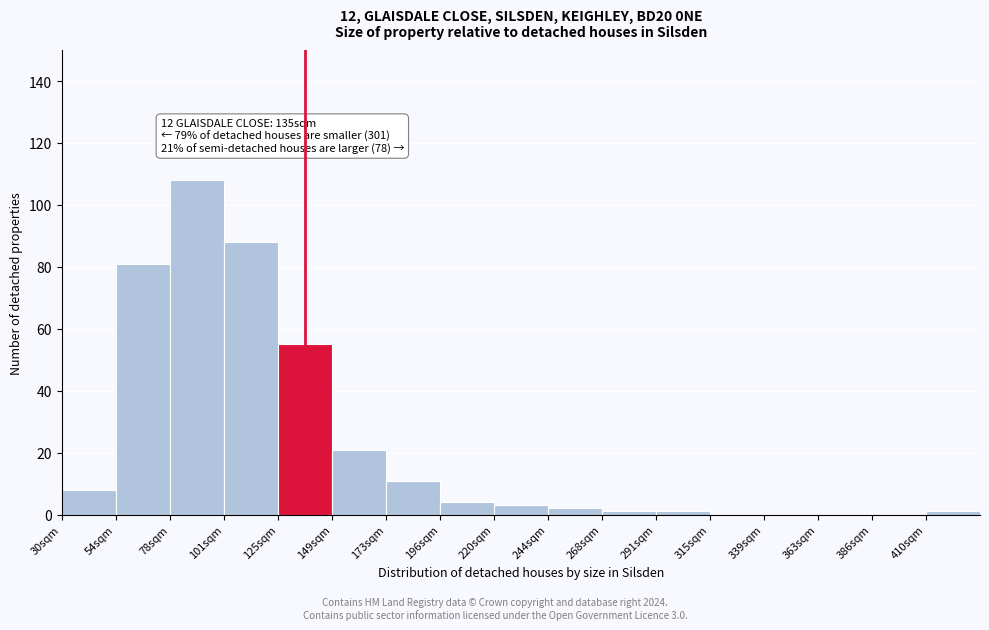

Reading left to right, extract all data points from this chart.

30sqm=8	54sqm=81	78sqm=108	101sqm=88	125sqm=55	149sqm=21	173sqm=11	196sqm=4	220sqm=3	244sqm=2	268sqm=1	291sqm=1	315sqm=0	339sqm=0	363sqm=0	386sqm=0	410sqm=1